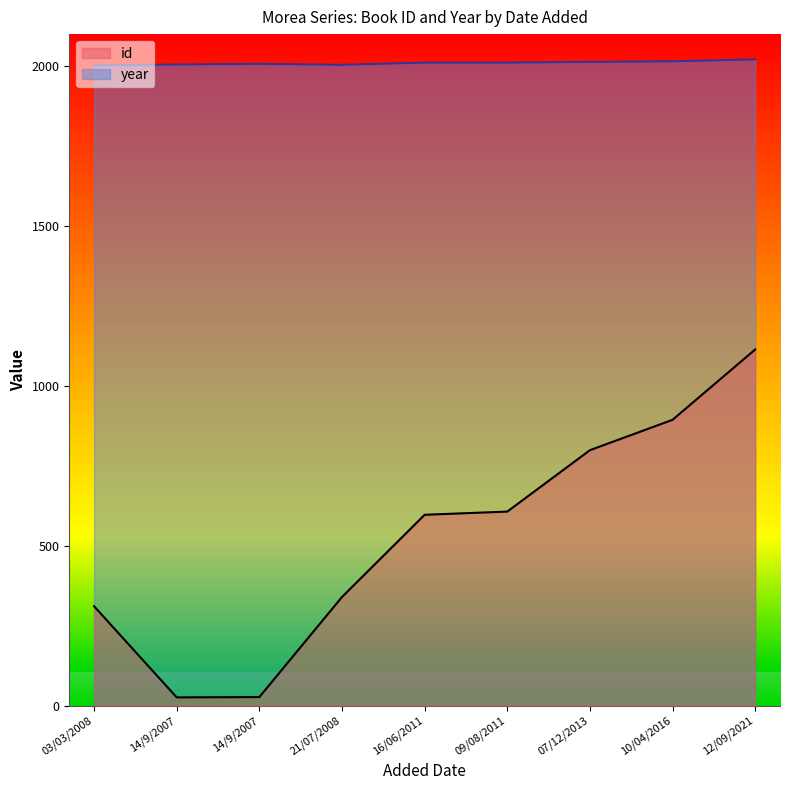

What is the difference between the highest and lowest values at 16/06/2011?

1414